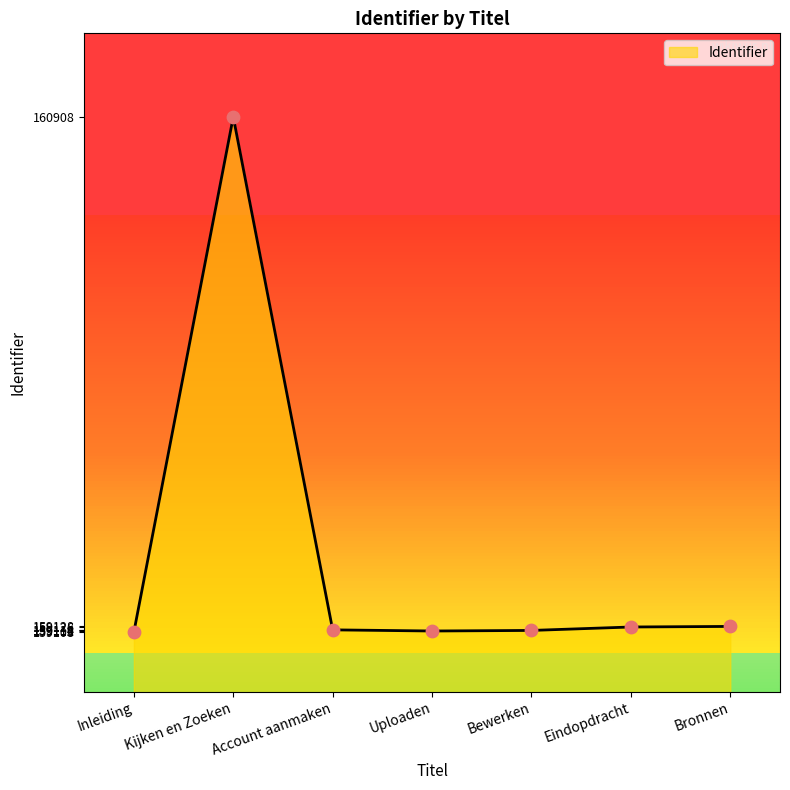

What is the change in value from Kijken en Zoeken to Uploaden?

-1796